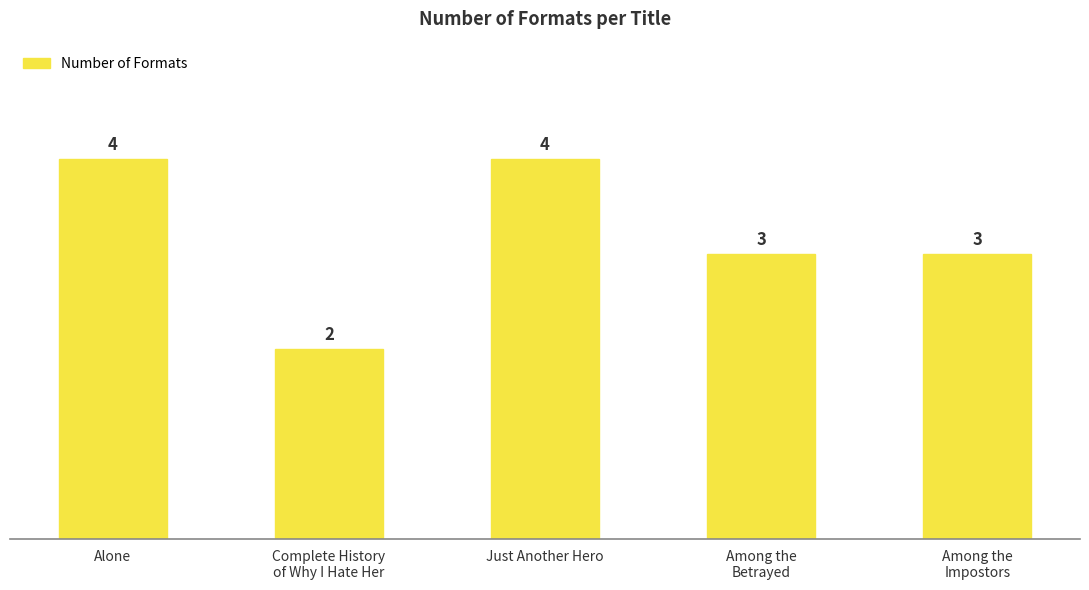

What is the ratio of the value at Alone to the value at Just Another Hero?

1.0